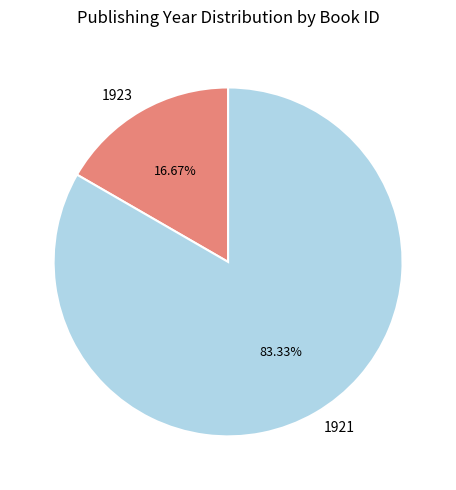

Which slice is the smallest?

1923